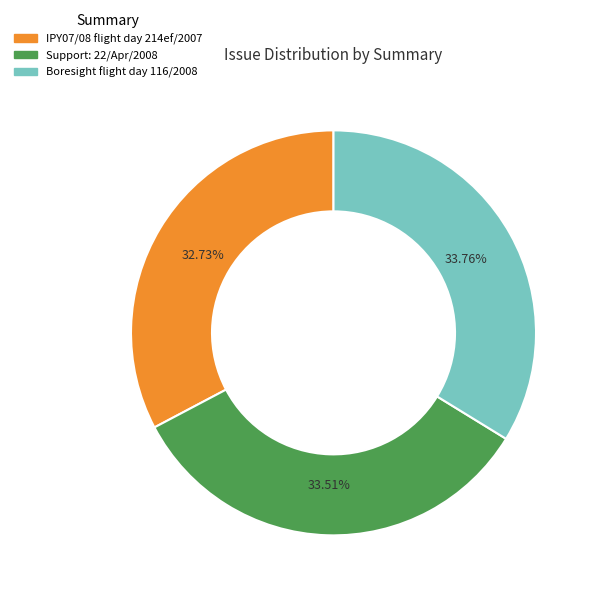

Which slice is the smallest?

IPY07/08 flight day 214ef/2007